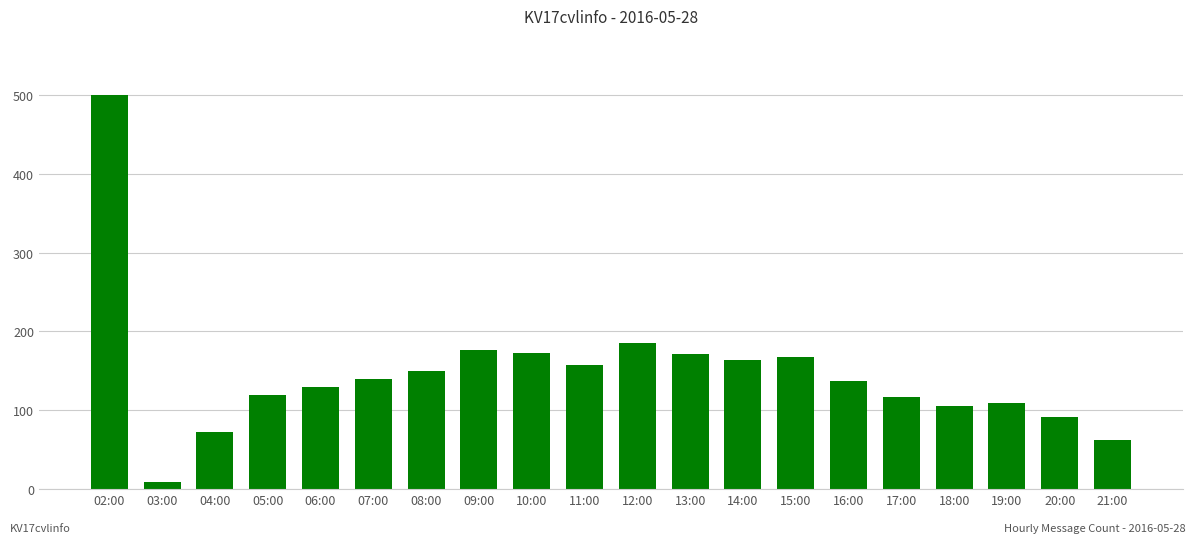

What is the label of the 10th bar from the left?

11:00